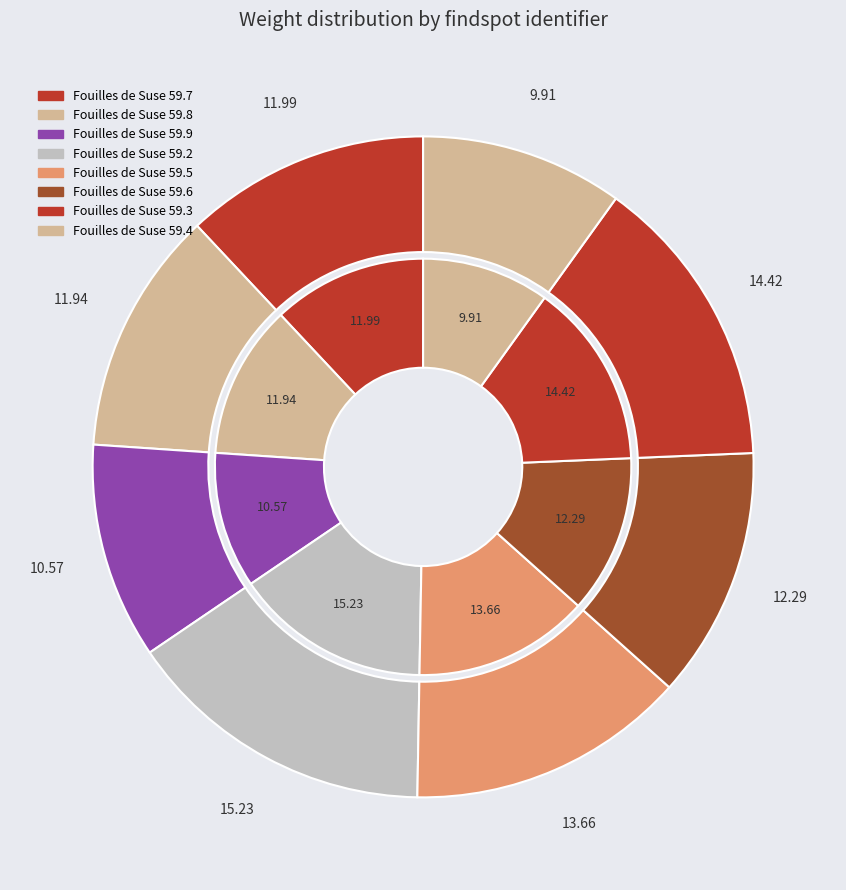

Is the sum of Fouilles de Suse 59.7 and Fouilles de Suse 59.3 greater than half?

No